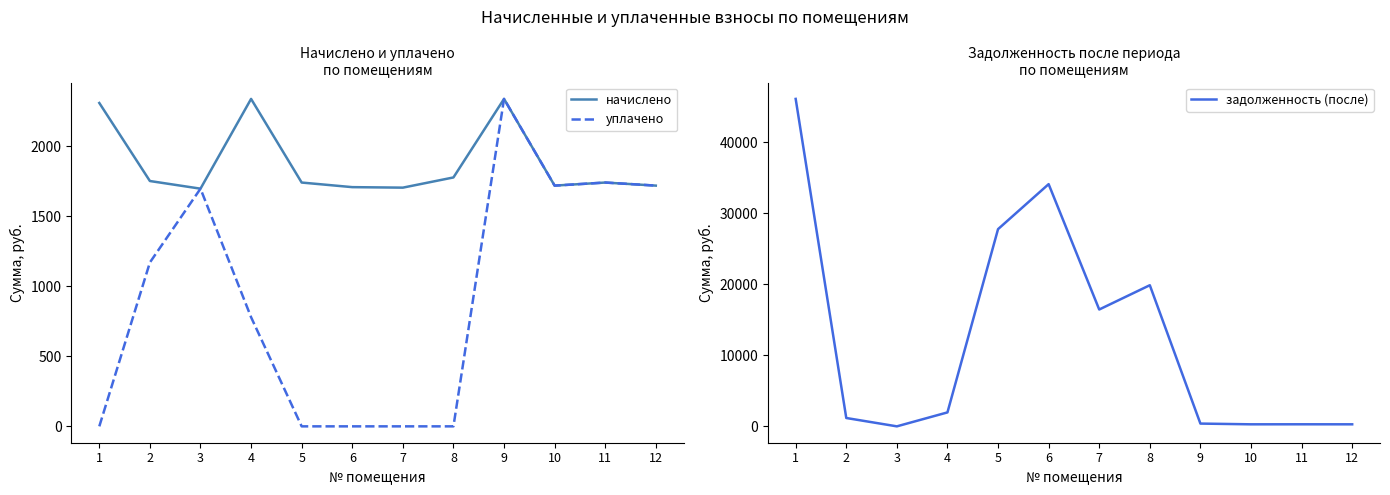

What is the greatest value displayed?

46110.8